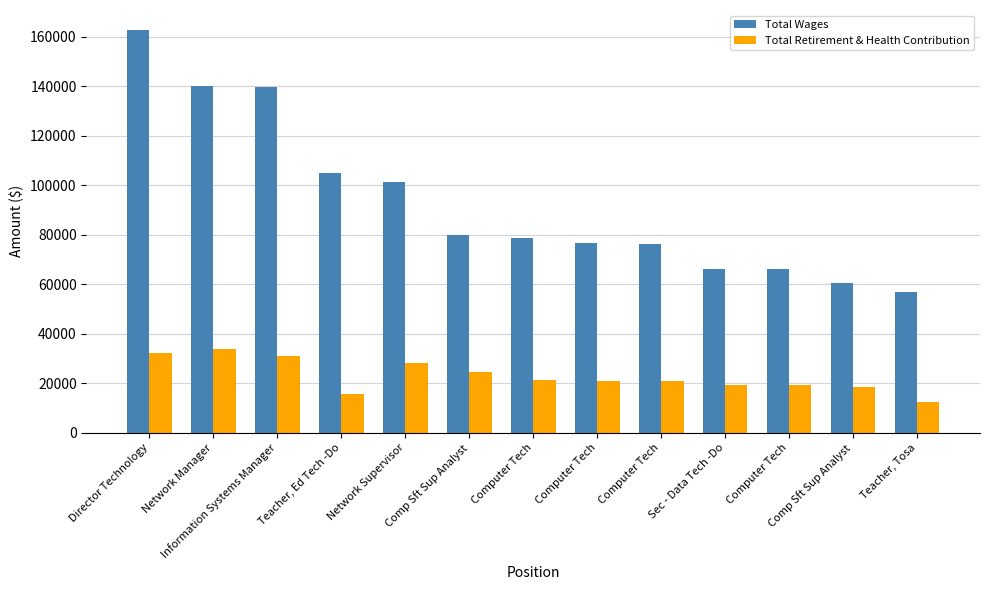

What is the difference between the maximum and minimum values in the Total Retirement & Health Contribution series?

21474